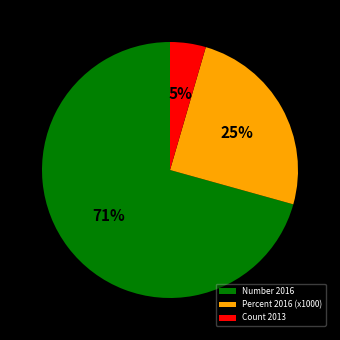

Which slice is the smallest?

Count 2013